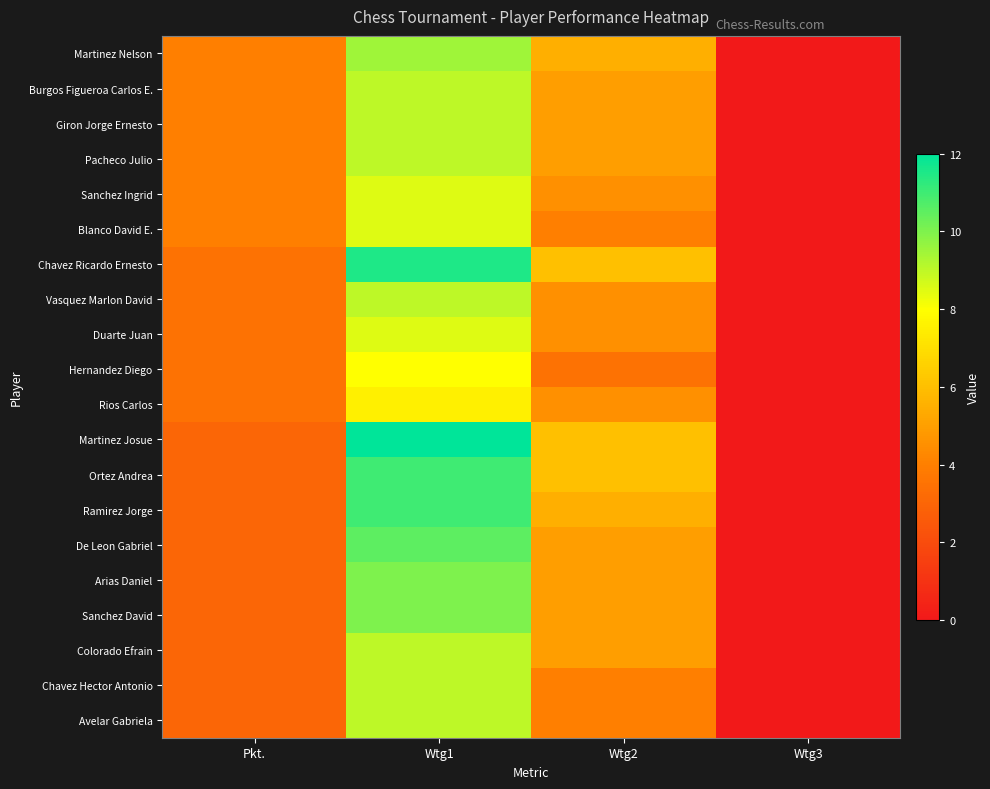

Which has a higher value, Wtg2 or Wtg1?

Wtg1